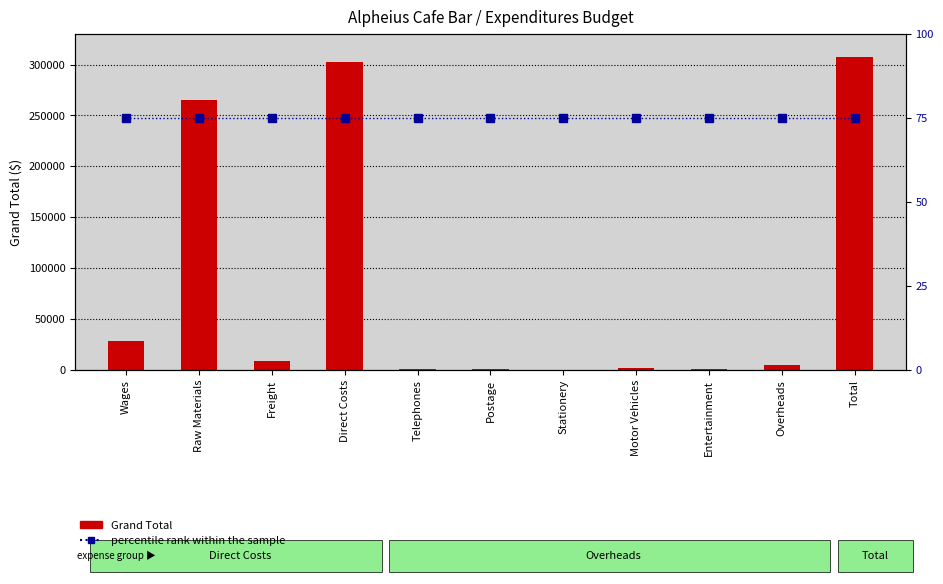

List the labels in order of Grand Total value, largest first.

Total, Direct Costs, Raw Materials, Wages, Freight, Overheads, Motor Vehicles, Entertainment, Postage, Telephones, Stationery